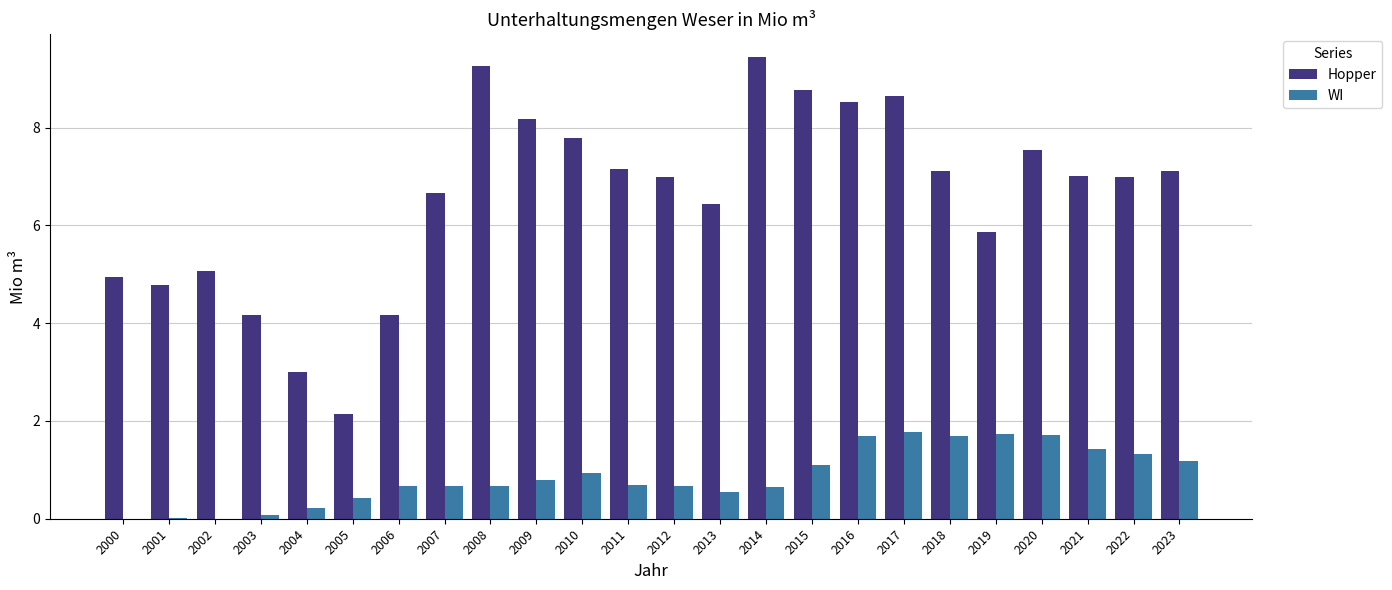

What is the sum of all Hopper values?

157.8